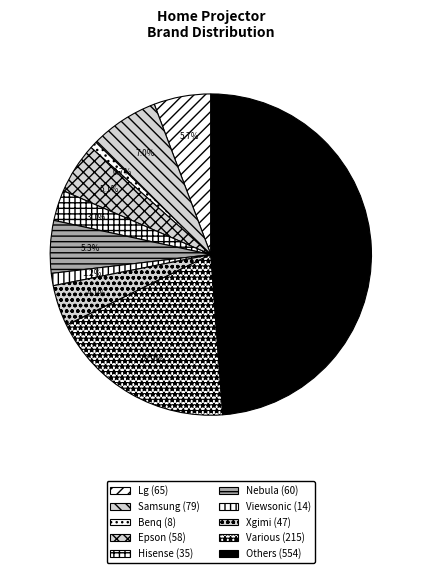

What percentage is the Nebula slice, to the nearest percent?

5%